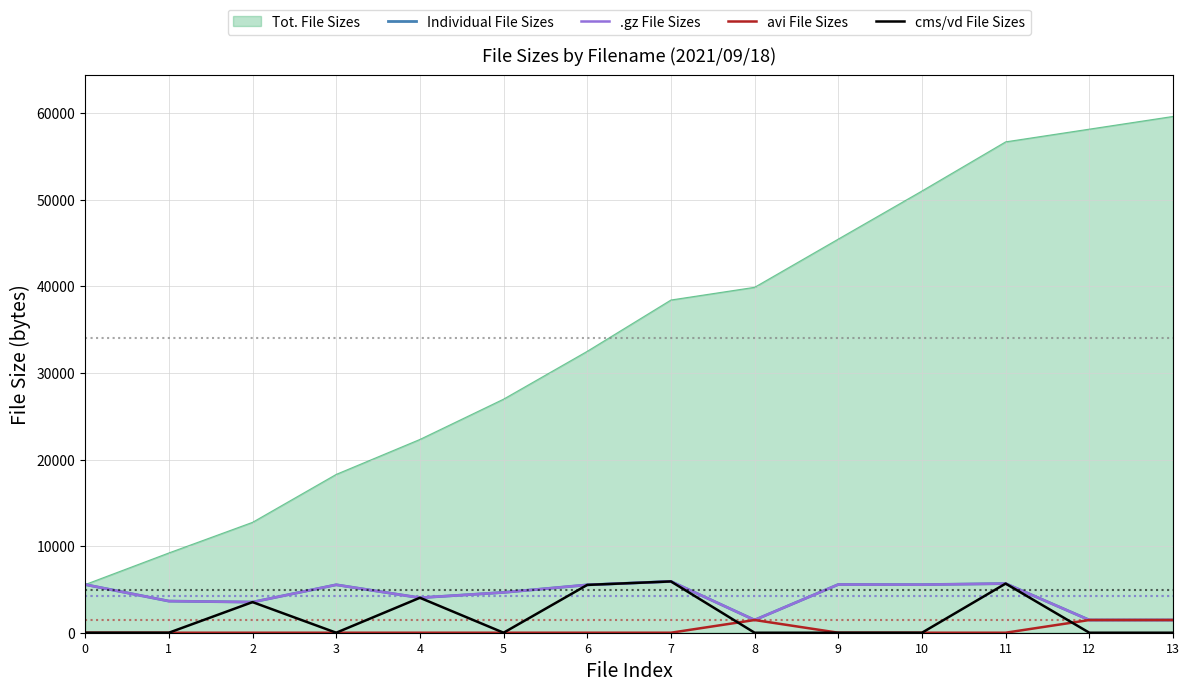

Does the chart display data point markers on the line(s)?

No